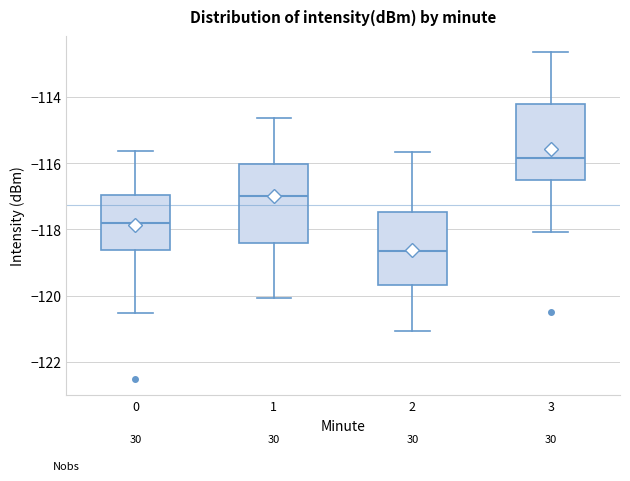

Reading left to right, transcribe this box plot: for each box, give where its median line is, the range the box spans, and where its two whiskers end, as read against the y-axis. The values are not printed on the chart, so give them approximately, as read against the axis.

0: median -117.8, box -118.6 to -117.0, whiskers -120.6 to -115.6
1: median -117.0, box -118.4 to -116.0, whiskers -120.0 to -114.6
2: median -118.6, box -119.6 to -117.4, whiskers -121.0 to -115.6
3: median -115.8, box -116.6 to -114.2, whiskers -118.0 to -112.6